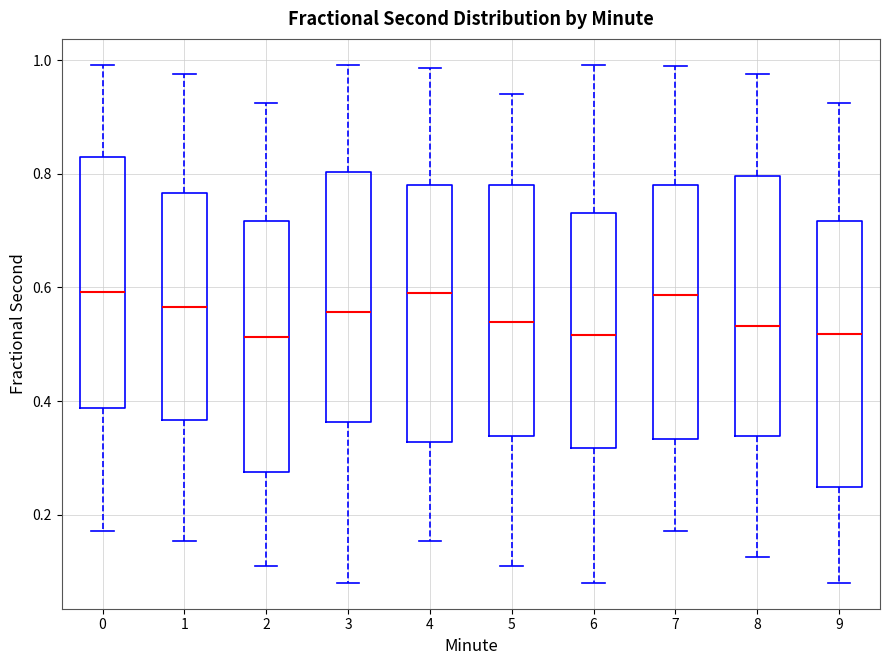

Reading left to right, read every box against the y-axis: the position of its median line, the range the box covers, and the ends of its whiskers. The values are not printed on the chart, so give them approximately, as read against the axis.

0: median 0.60, box 0.38 to 0.82, whiskers 0.18 to 1.00
1: median 0.56, box 0.36 to 0.76, whiskers 0.16 to 0.98
2: median 0.52, box 0.28 to 0.72, whiskers 0.10 to 0.92
3: median 0.56, box 0.36 to 0.80, whiskers 0.08 to 1.00
4: median 0.60, box 0.32 to 0.78, whiskers 0.16 to 0.98
5: median 0.54, box 0.34 to 0.78, whiskers 0.10 to 0.94
6: median 0.52, box 0.32 to 0.74, whiskers 0.08 to 1.00
7: median 0.58, box 0.34 to 0.78, whiskers 0.18 to 0.98
8: median 0.54, box 0.34 to 0.80, whiskers 0.12 to 0.98
9: median 0.52, box 0.24 to 0.72, whiskers 0.08 to 0.92